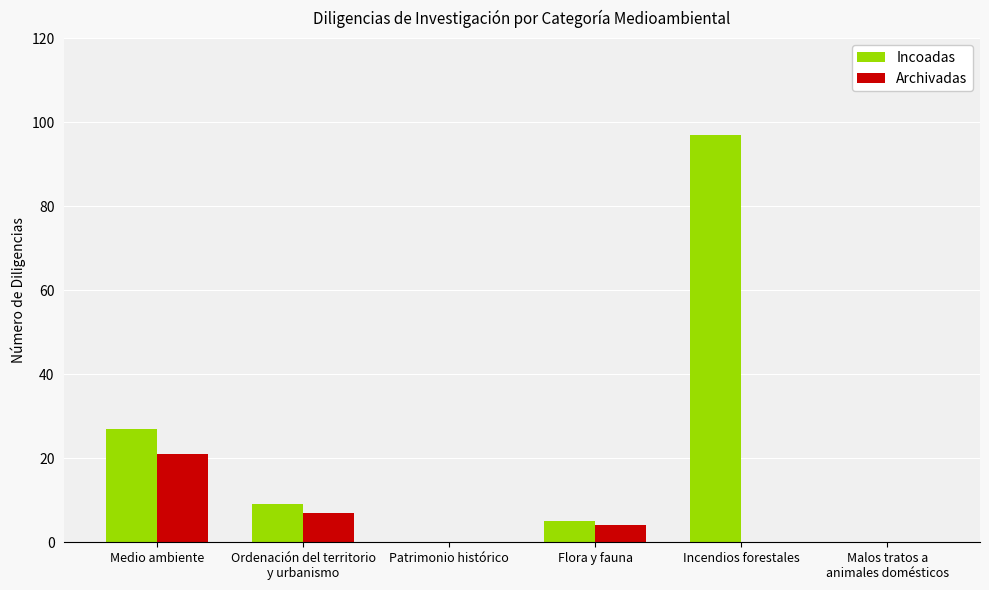

Which category has the highest value in the Archivadas series?

Medio ambiente